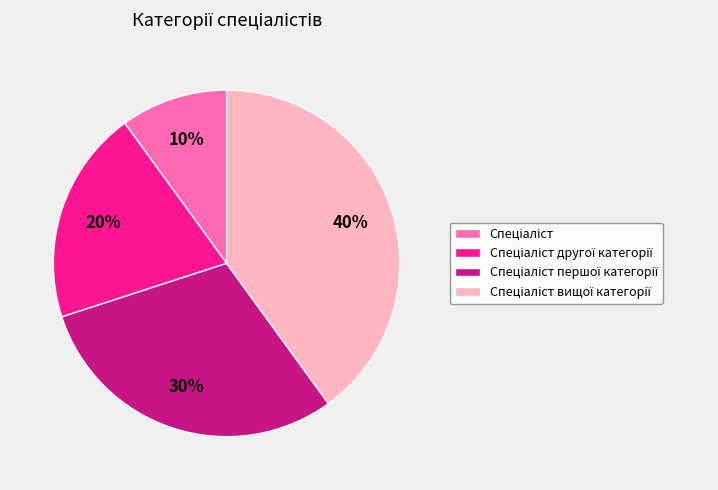

To the nearest percent, what is the average slice percentage?

25%